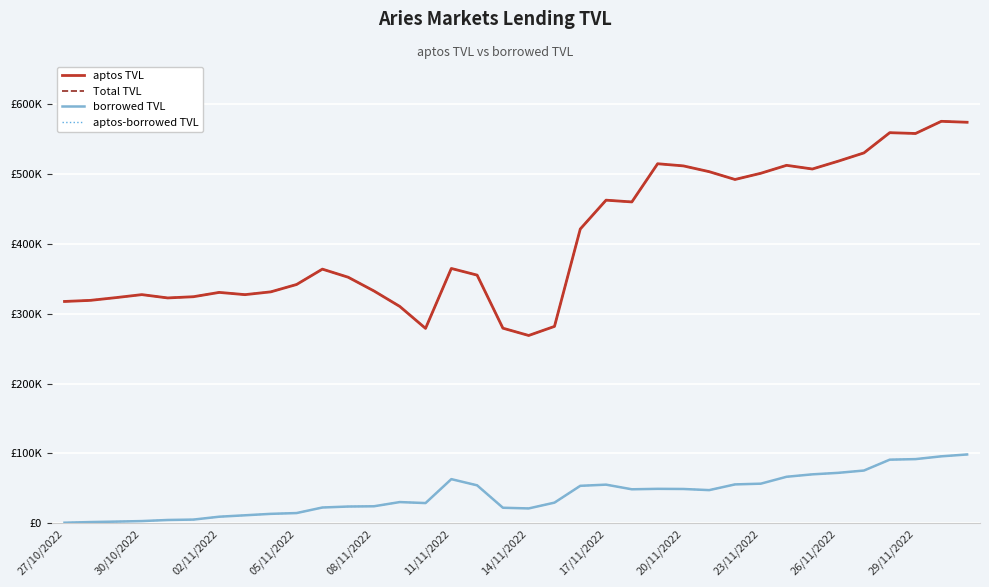

Is this an area chart (filled region under the line)?

No